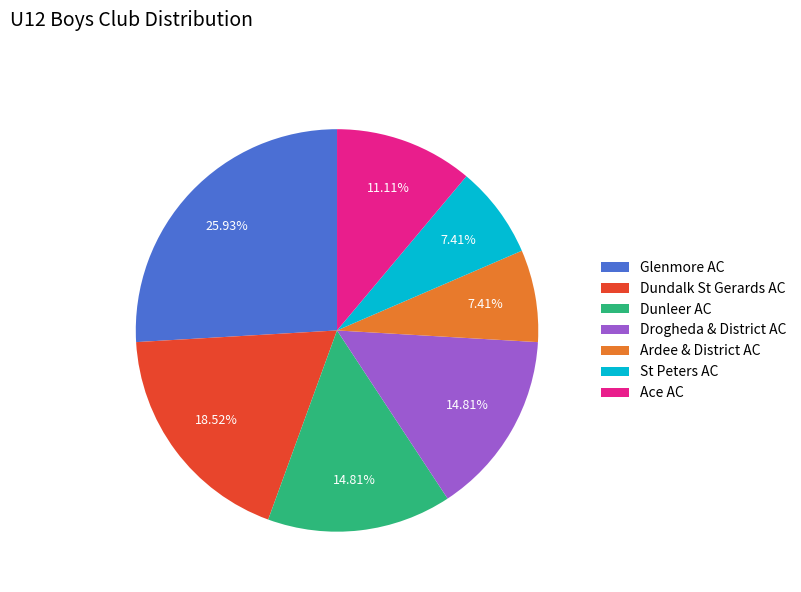

Is there a majority slice in this chart?

No